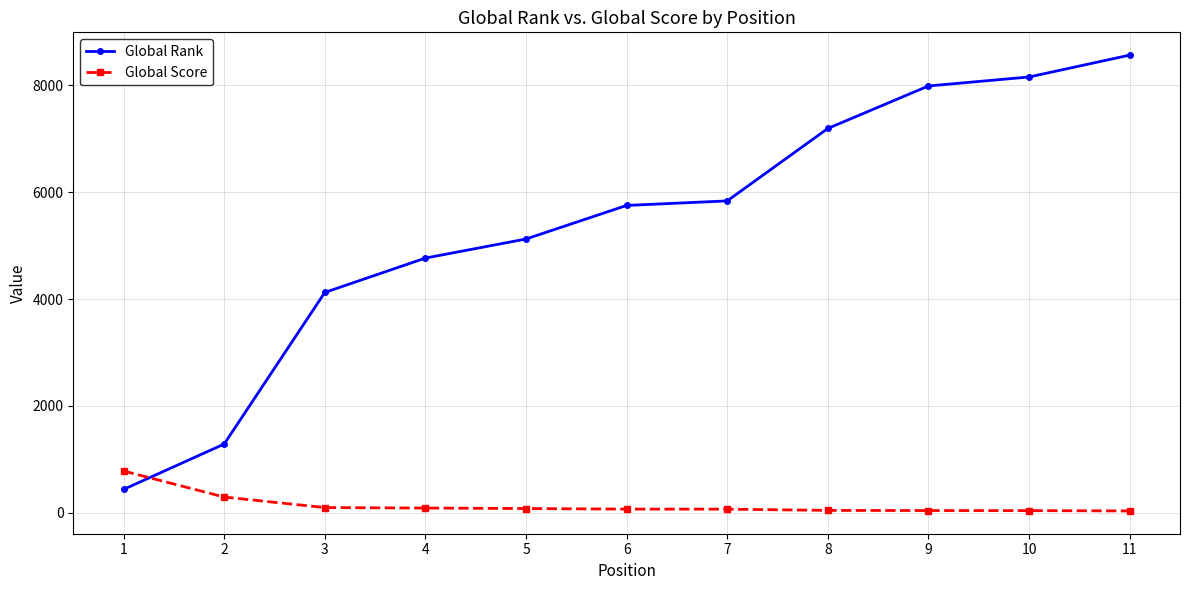

After their last crossing, which series has the higher values: Global Rank or Global Score?

Global Rank